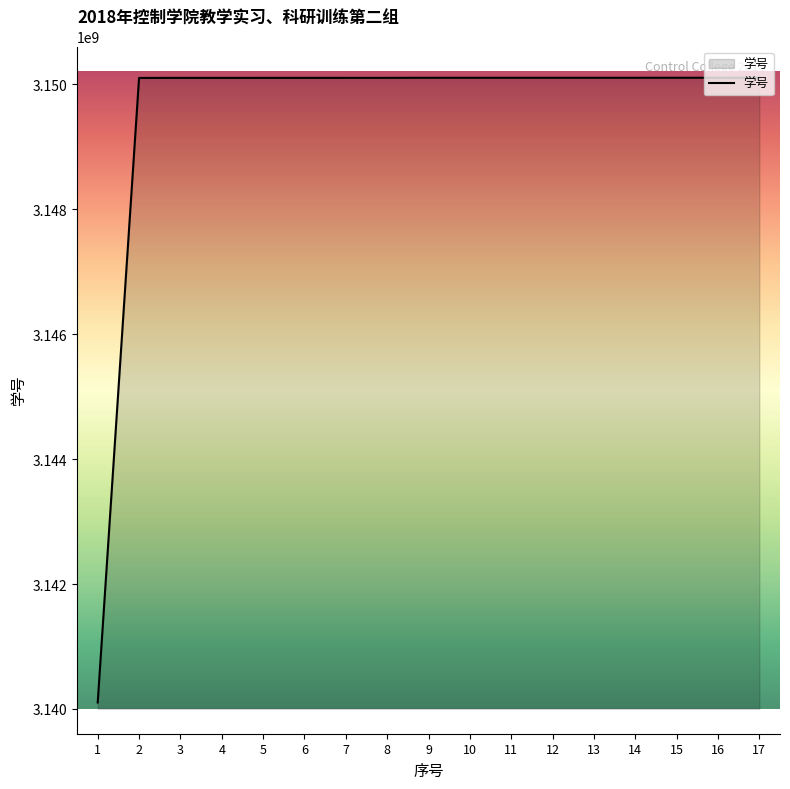

What is the difference between the maximum and minimum values?

10000879